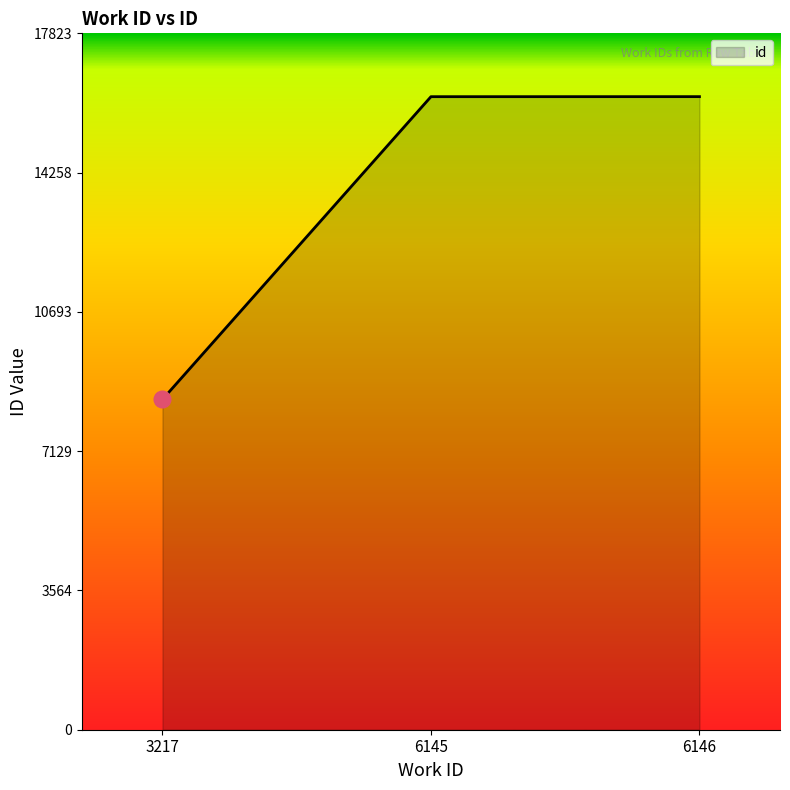

What is the ratio of the value at 6146 to the value at 6145?

1.0